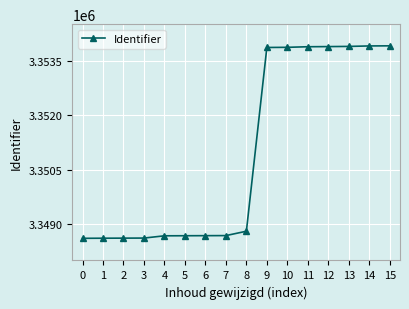

What is the difference between the values at 6 and 1?

70